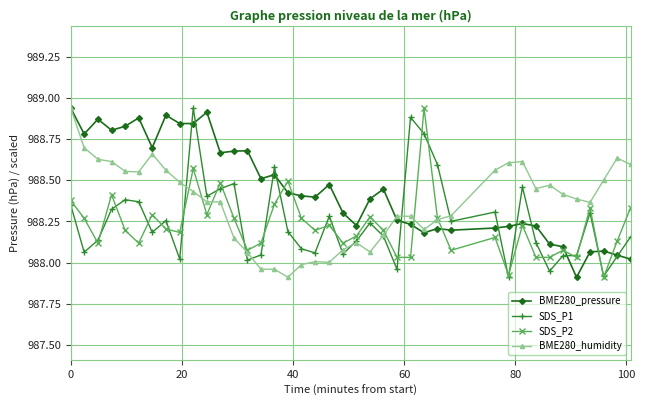

Which series has the largest total across all categories?

BME280_pressure